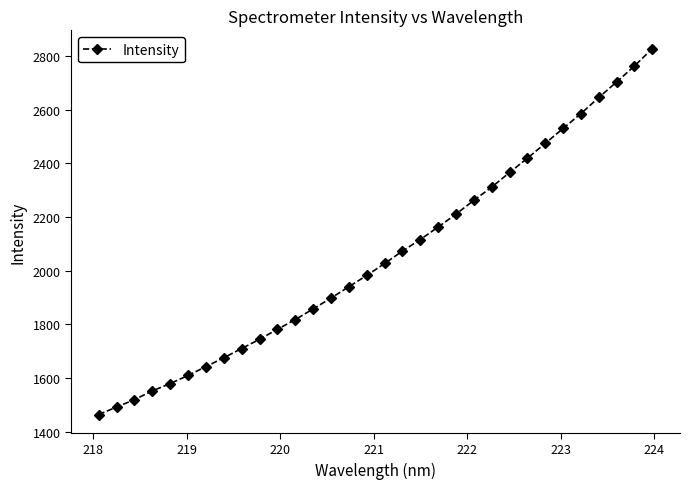

Reading right to left, transcribe all the data shown in this chart.

2826.8	2762.2	2702.7	2644.9	2585.0	2529.7	2474.1	2418.9	2365.7	2311.2	2262.1	2210.7	2162.6	2116.2	2073.0	2027.0	1982.2	1940.6	1898.0	1857.8	1818.1	1781.8	1744.7	1710.4	1675.8	1643.0	1610.0	1580.0	1552.4	1520.2	1492.2	1464.7